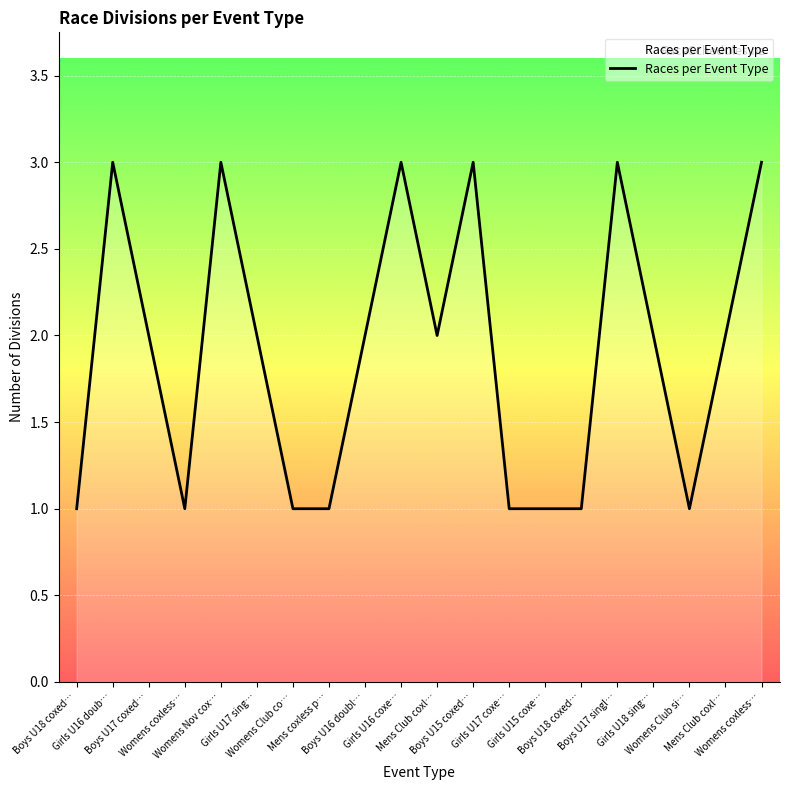

True or false: the data shows 5 at Womens coxless….

False